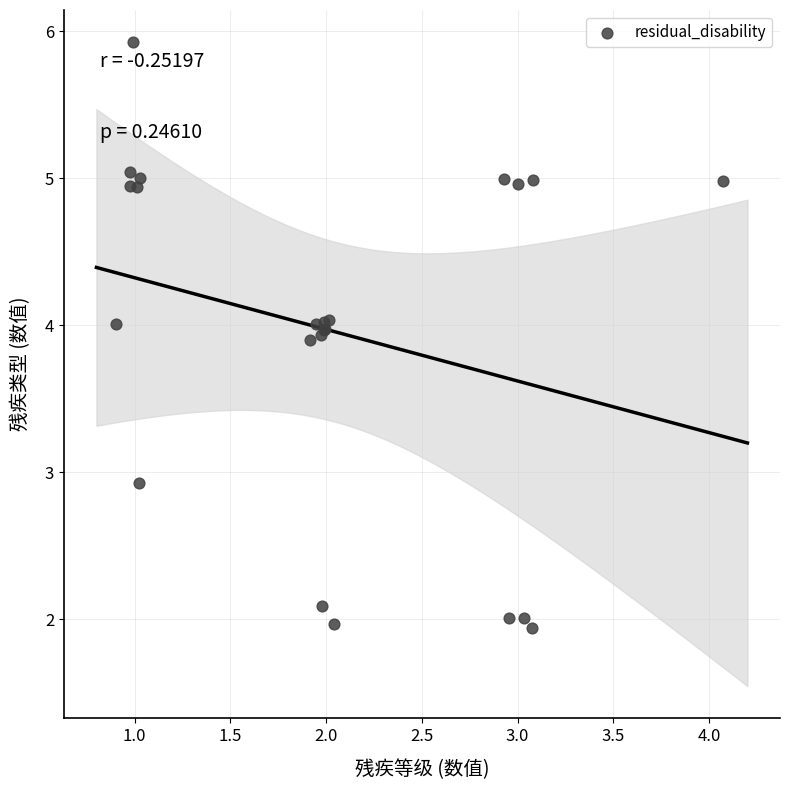

What Y value in the scatter plot is closest to 3?

2.9